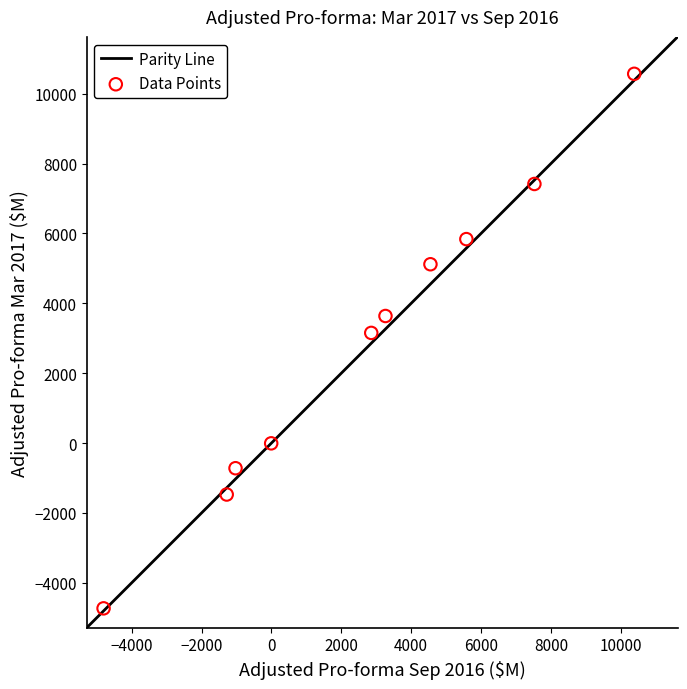

What is the range of Y values (max minus min)?

15300